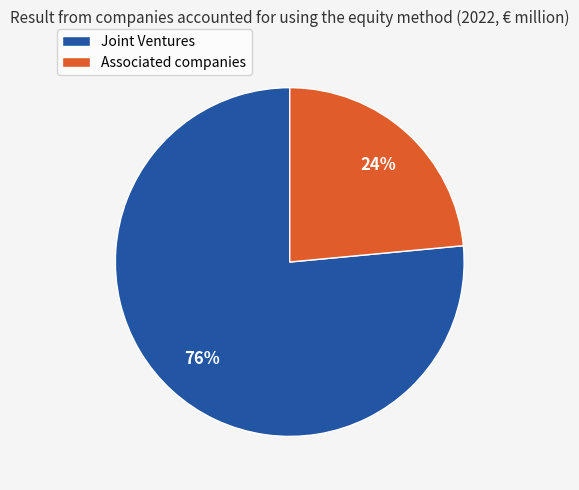

Is the sum of Associated companies and Joint Ventures greater than half?

Yes